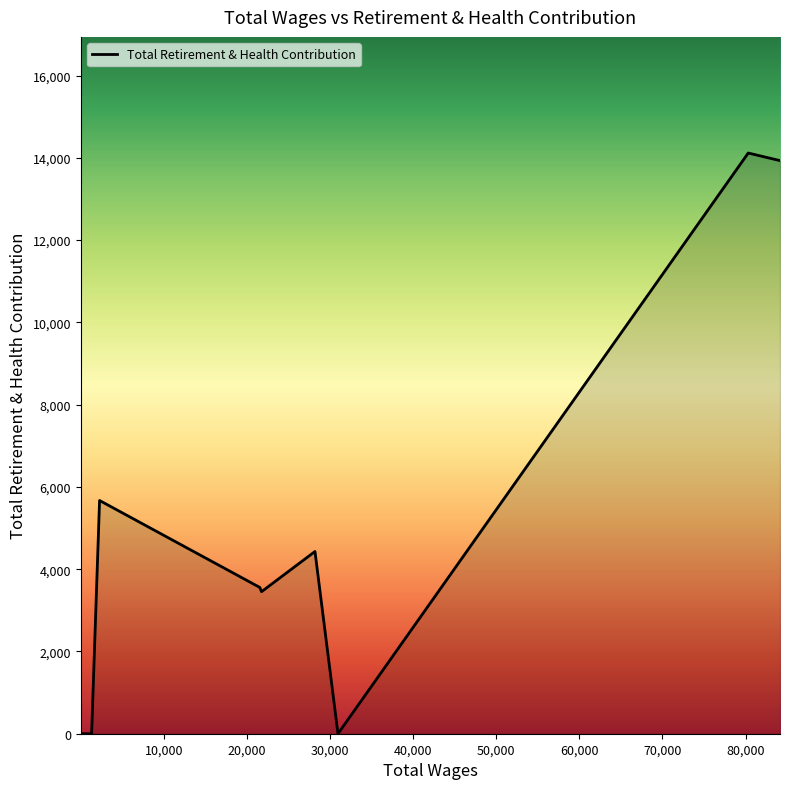

What is the difference between the maximum and minimum values?

14117.9